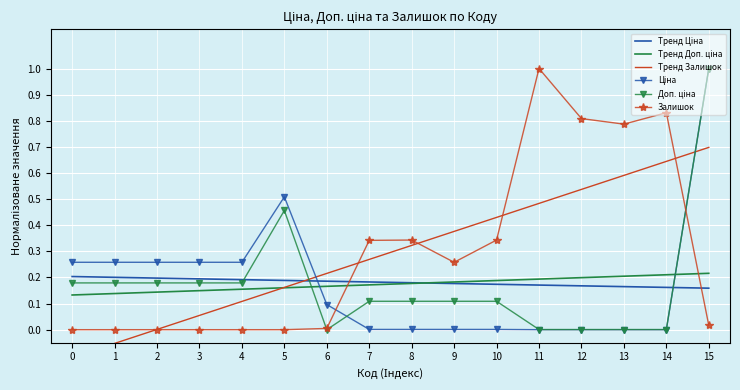

How many categories are shown in the chart?

16